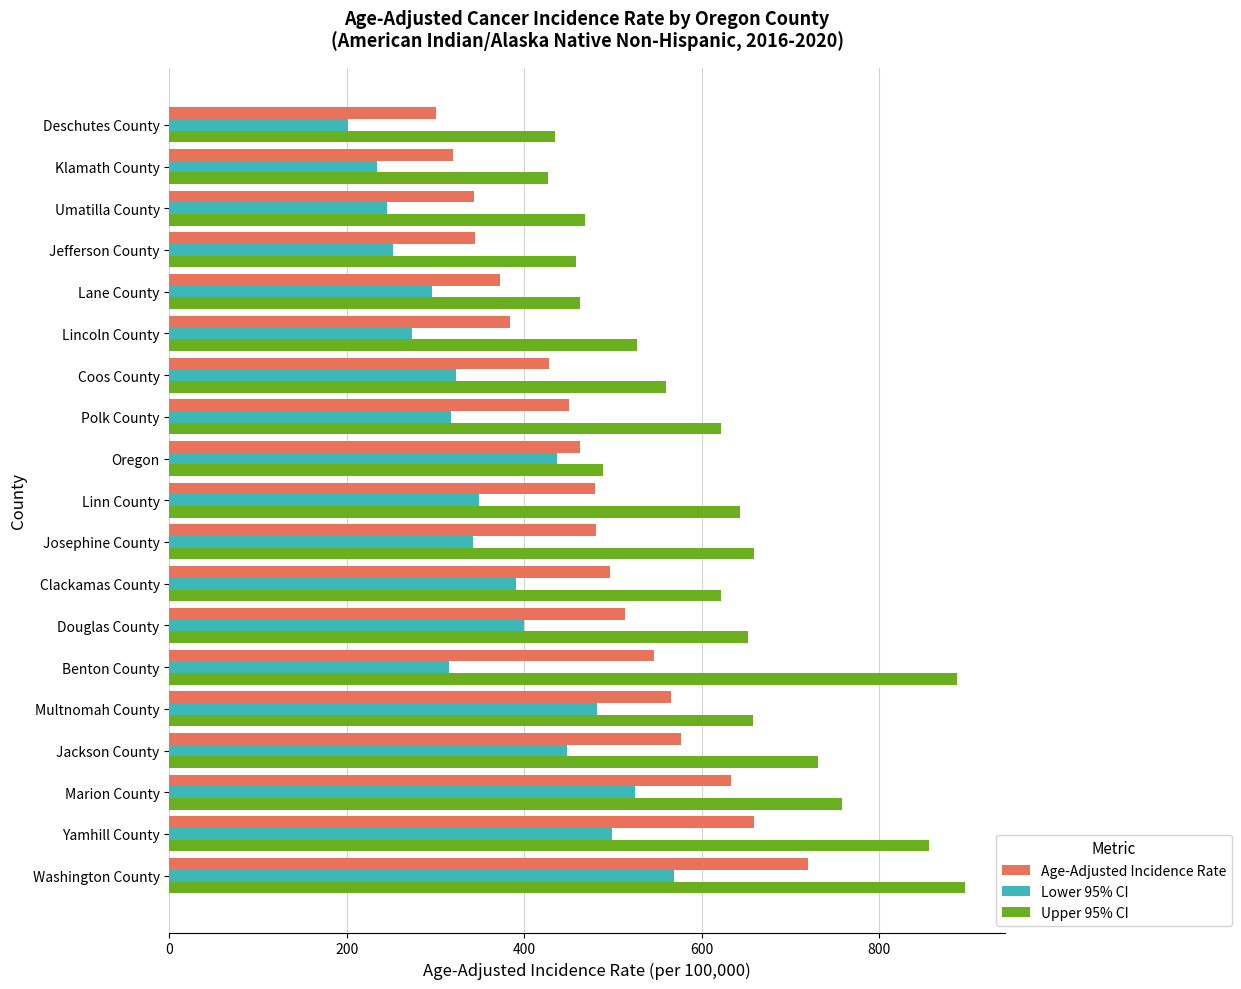

The value of Age-Adjusted Incidence Rate at Deschutes County is 300.3. True or false?

True